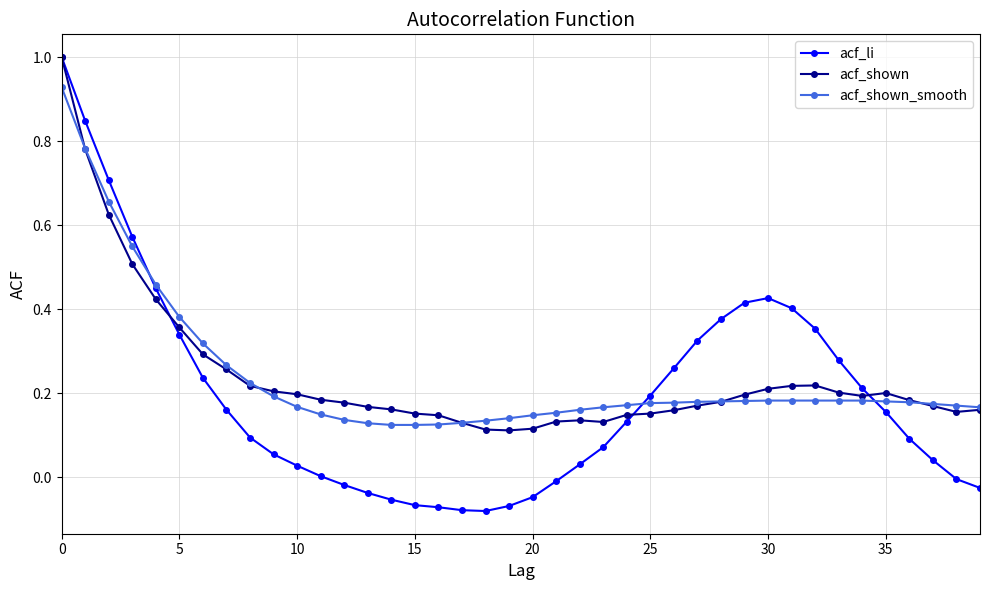

Which series has the widest spread of values?

acf_li